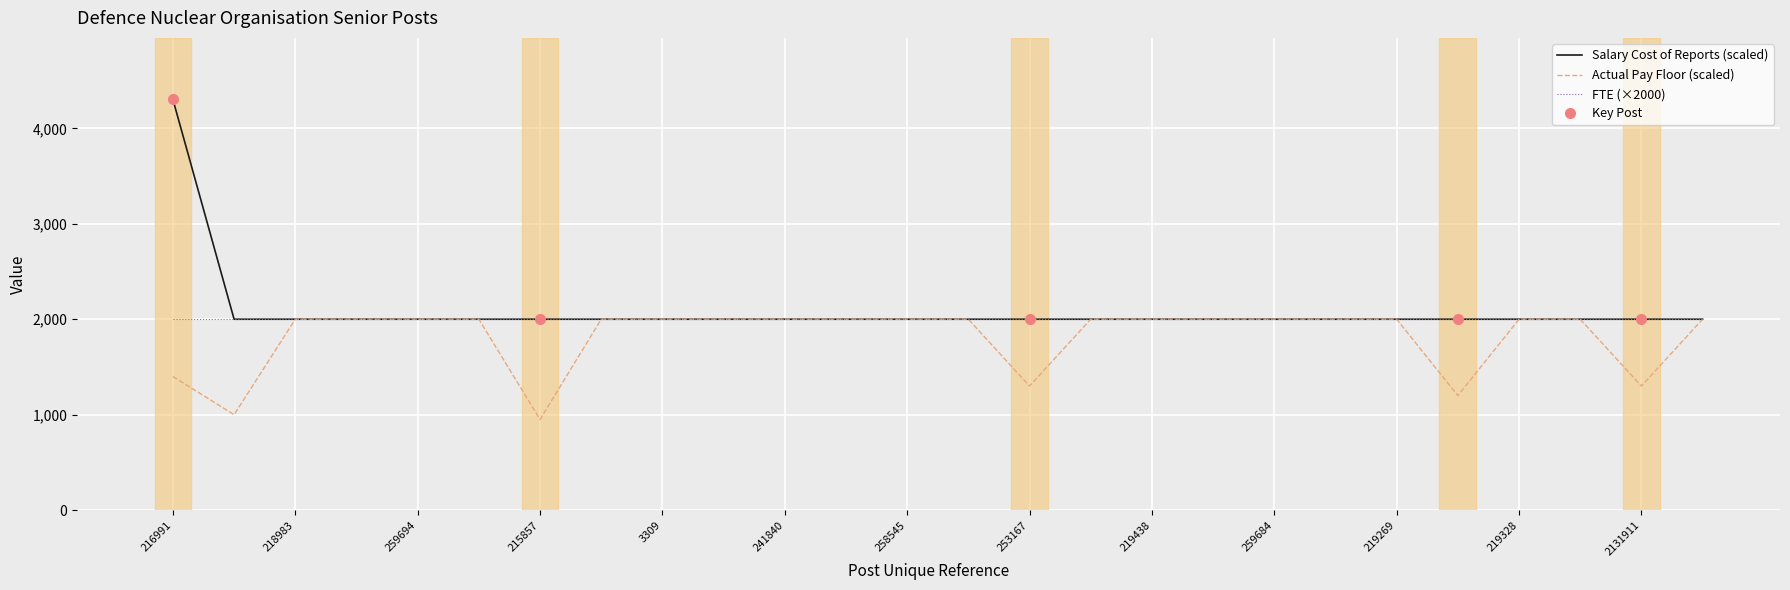

Is it true that Actual Pay Floor (scaled) equals 639.6 at 215857?

False